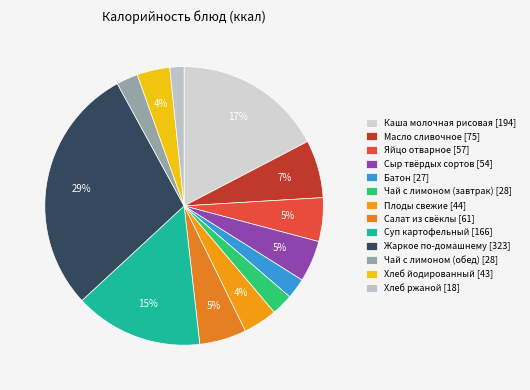

How many slices are in this pie chart?

13